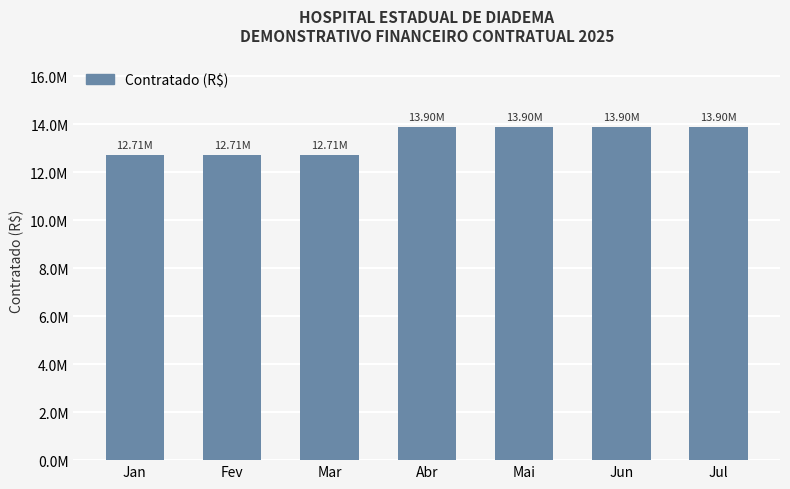

Rank the categories by value from lowest to highest.

Jan, Fev, Mar, Abr, Mai, Jun, Jul